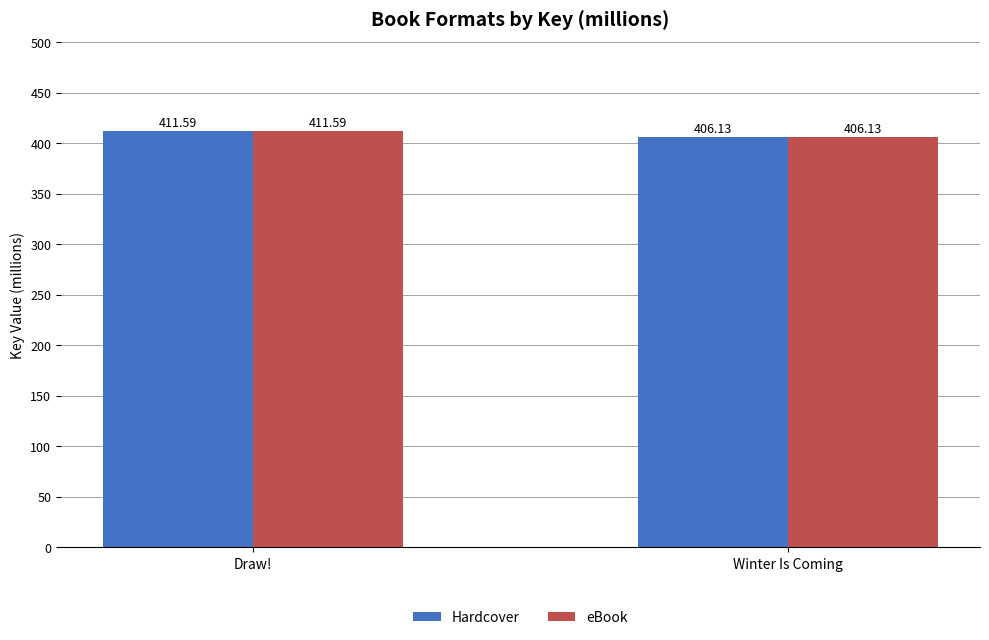

How many series are shown in this chart?

2